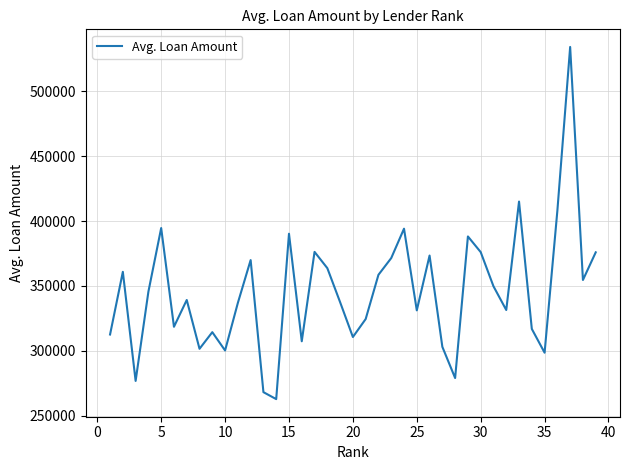

What is the smallest value displayed?

262877